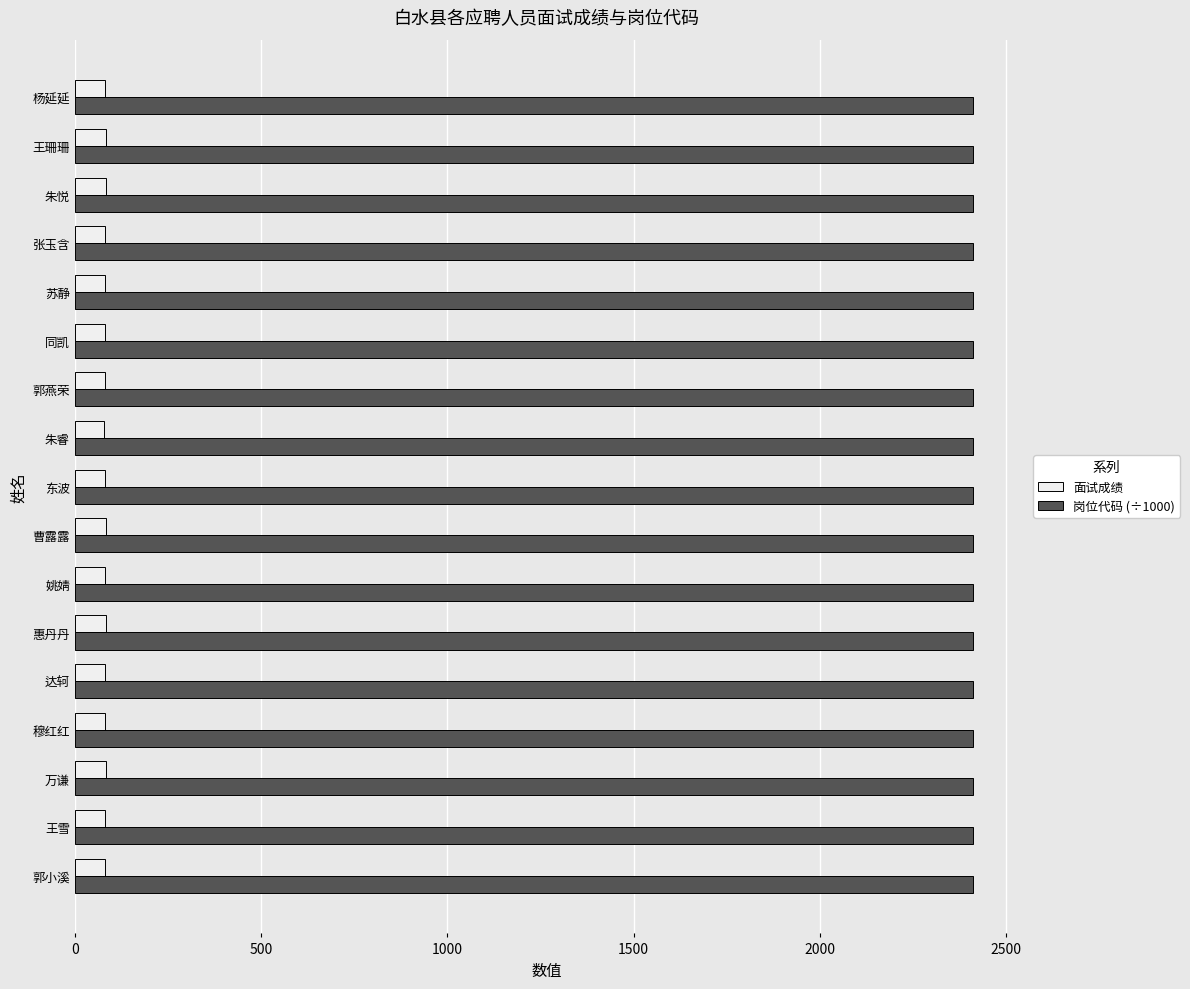

Which series has the widest spread of values?

面试成绩